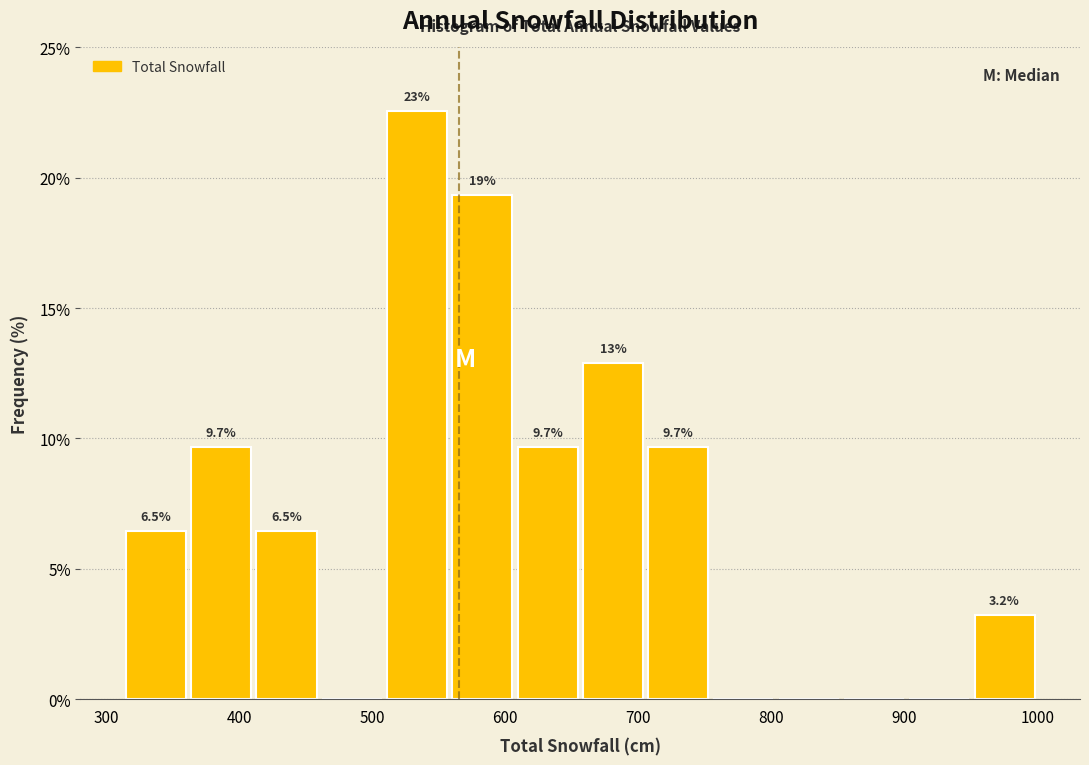

Which range on the x-axis has the tallest bar?

510 to 560